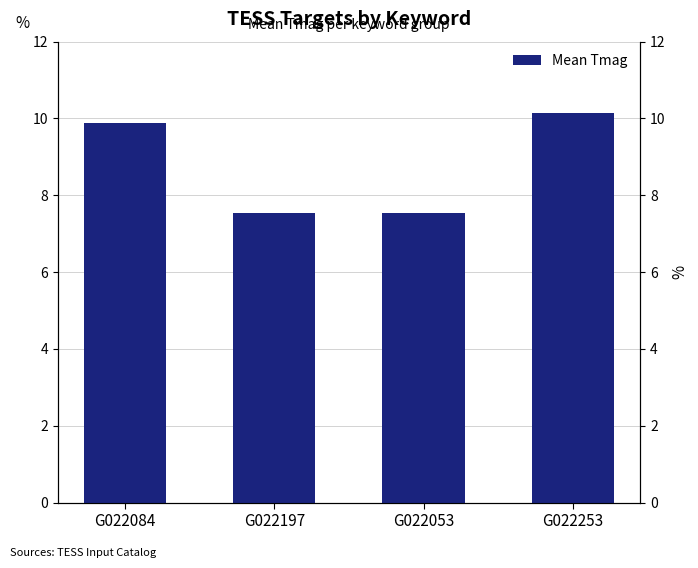

What is the greatest value displayed?

10.2